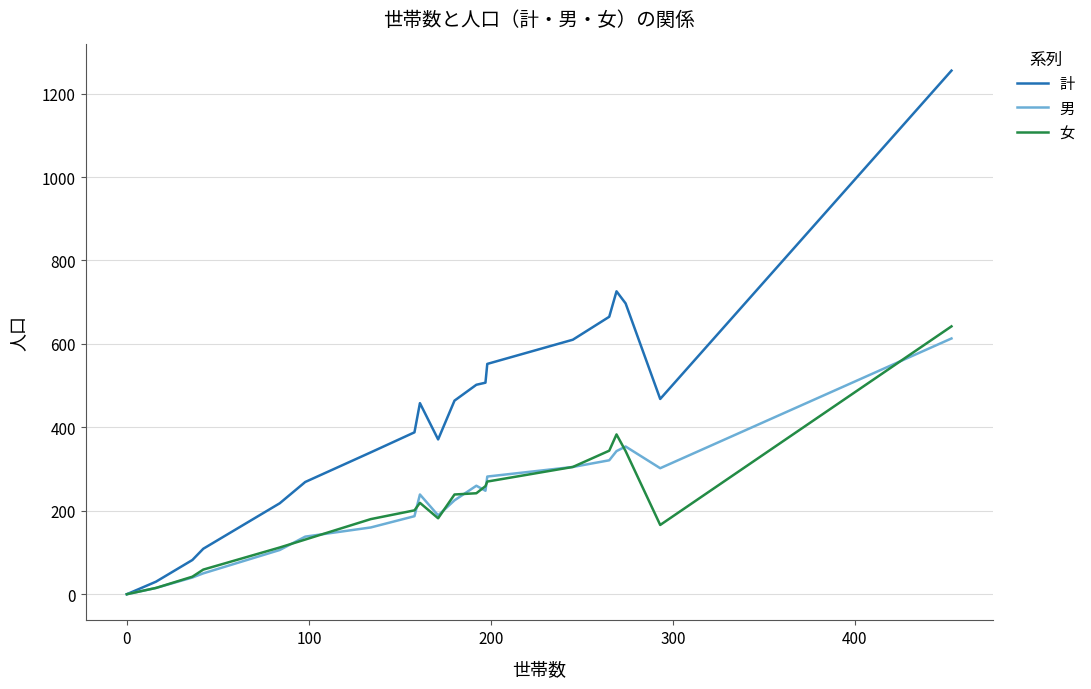

How many categories are shown in the chart?

20